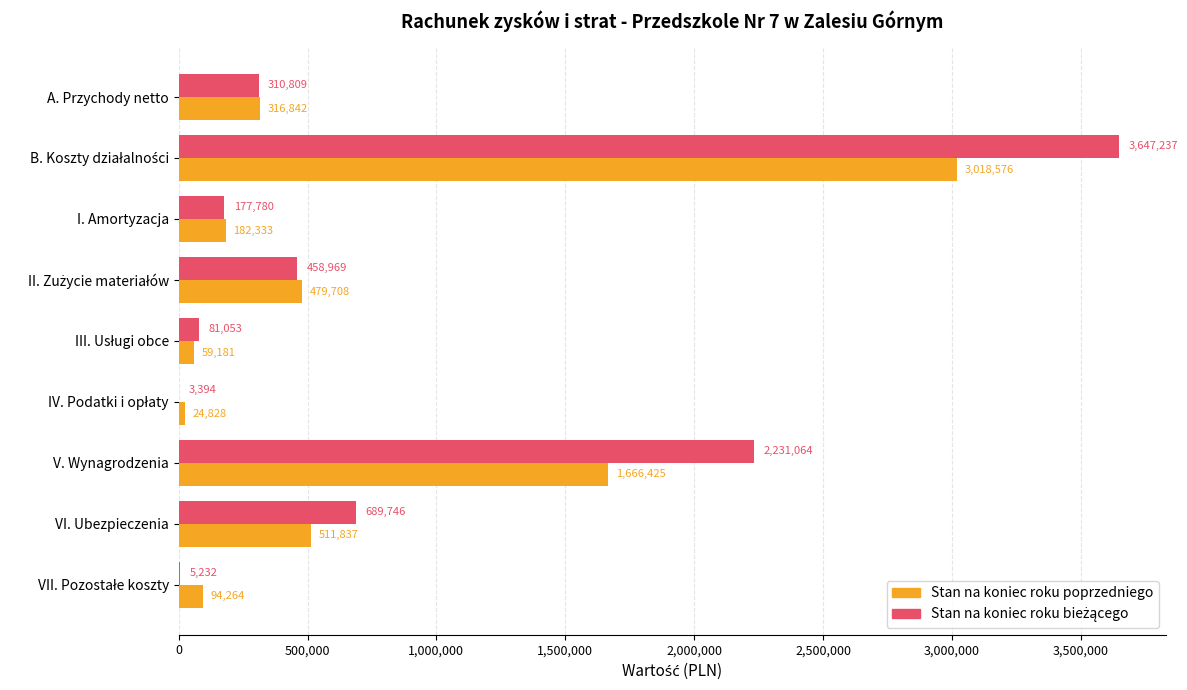

At which label is Stan na koniec roku poprzedniego closest to 1521701?

V. Wynagrodzenia